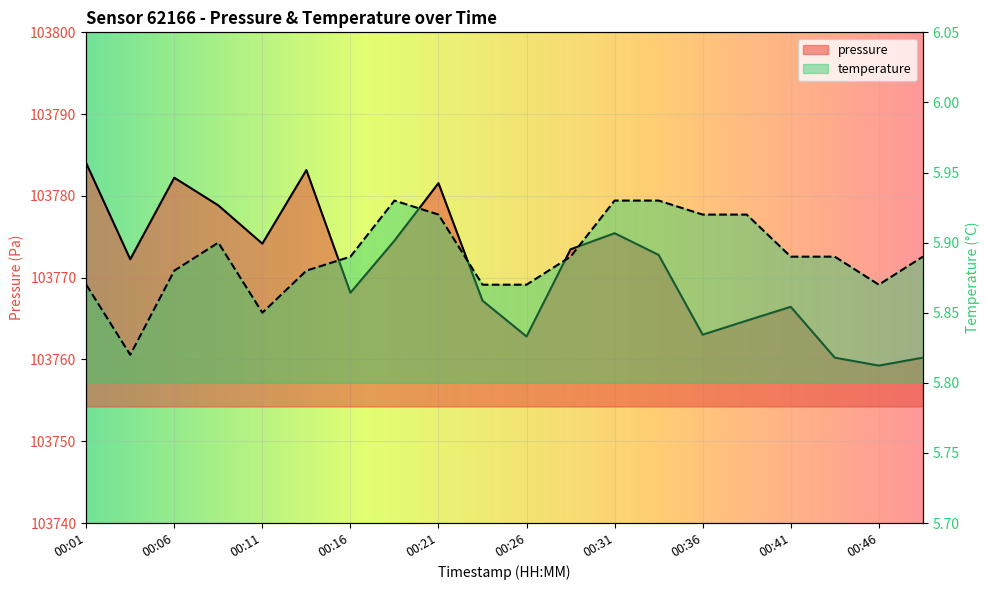

Does the chart display data point markers on the line(s)?

No